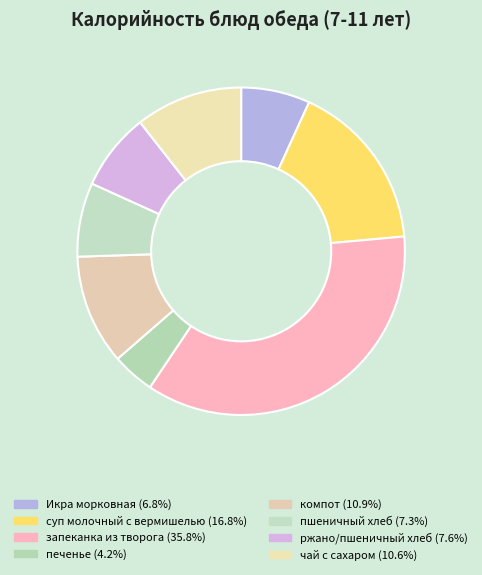

How many slices are in this pie chart?

8